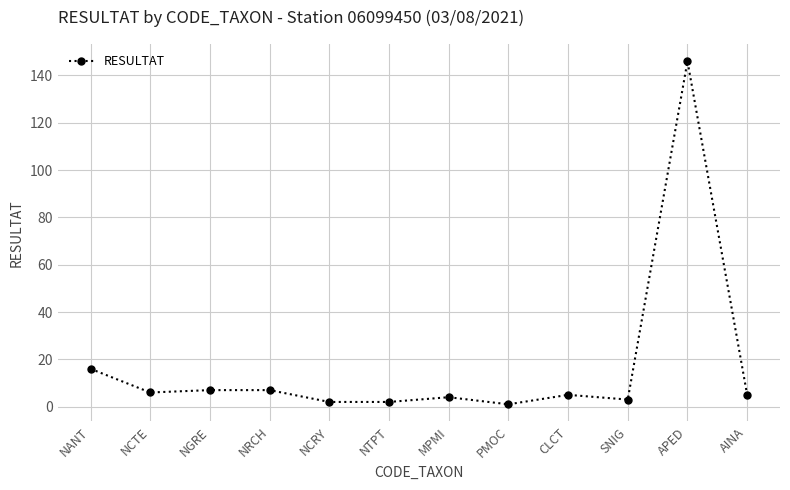

The value at APED is 198. True or false?

False